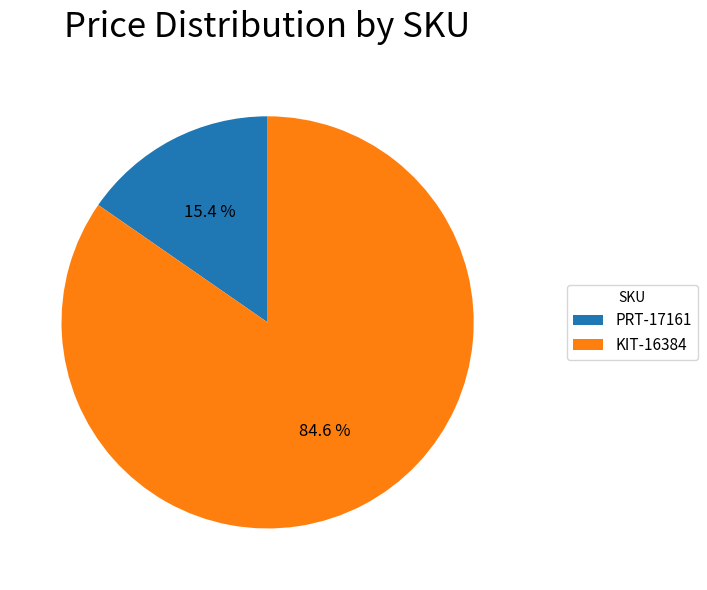

Which slice represents more than half of the pie?

KIT-16384